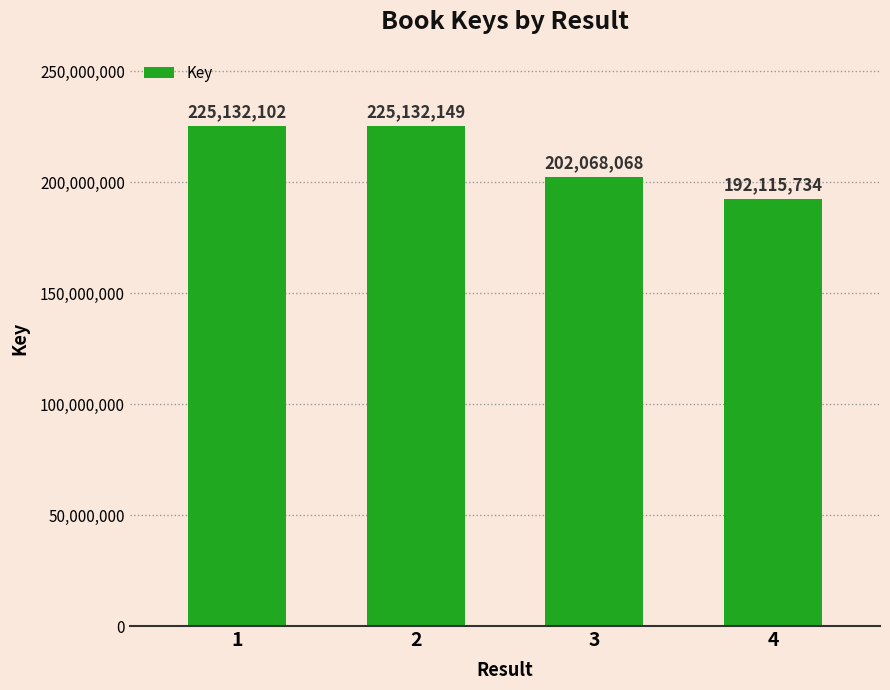

What is the difference between the maximum and minimum values?

33016415